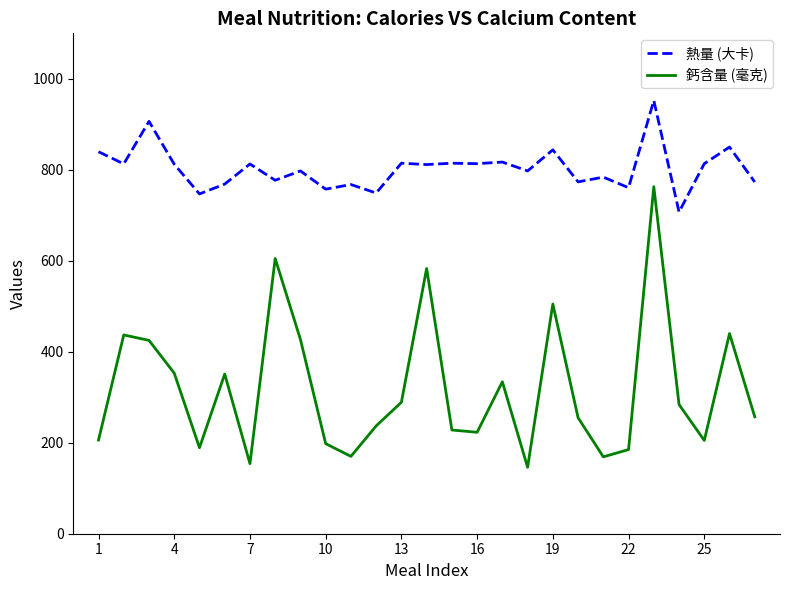

What is the average value of the 熱量 (大卡) series?

802.8